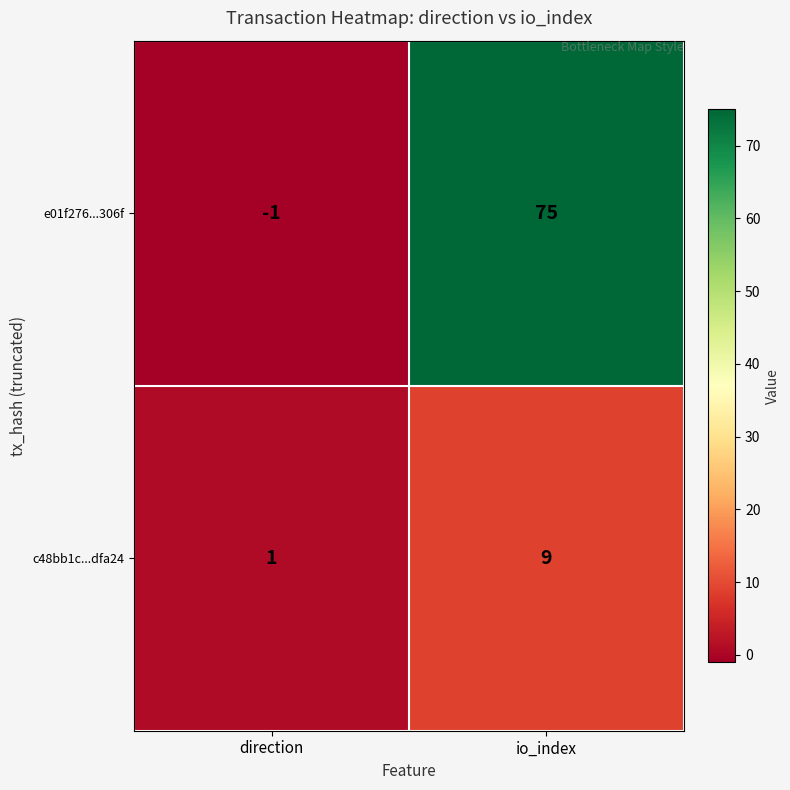

At which label is c48bb1c...dfa24 closest to 5?

direction